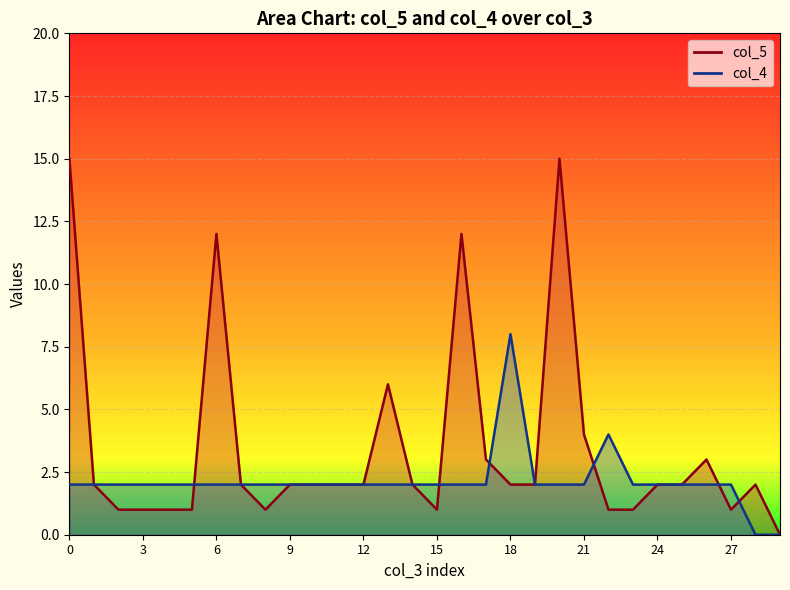

Does the chart display data point markers on the line(s)?

No